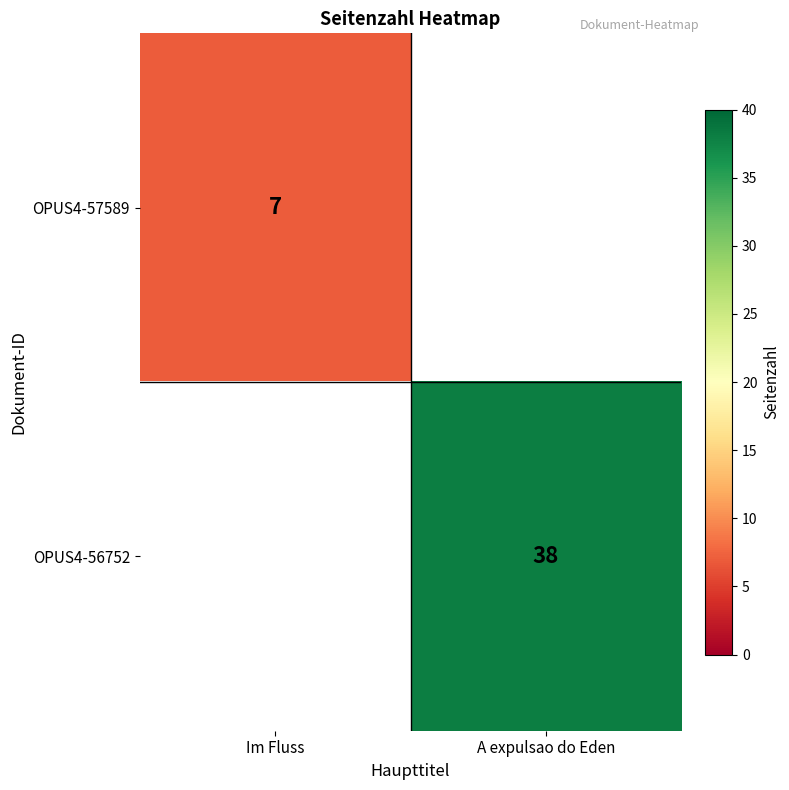

Is the value of OPUS4-56752 at A expulsao do Eden greater than the value of OPUS4-57589 at Im Fluss?

Yes